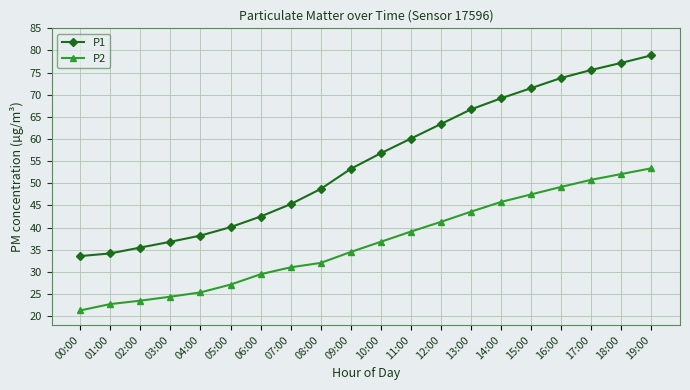

Reading left to right, transcribe all the data shown in this chart.

P1: 33.6	34.2	35.5	36.8	38.2	40.1	42.5	45.3	48.7	53.3	56.8	60.1	63.4	66.7	69.2	71.5	73.8	75.6	77.2	78.9
P2: 21.3	22.7	23.5	24.4	25.4	27.1	29.5	31.0	32.0	34.5	36.8	39.1	41.3	43.6	45.8	47.5	49.2	50.8	52.1	53.4